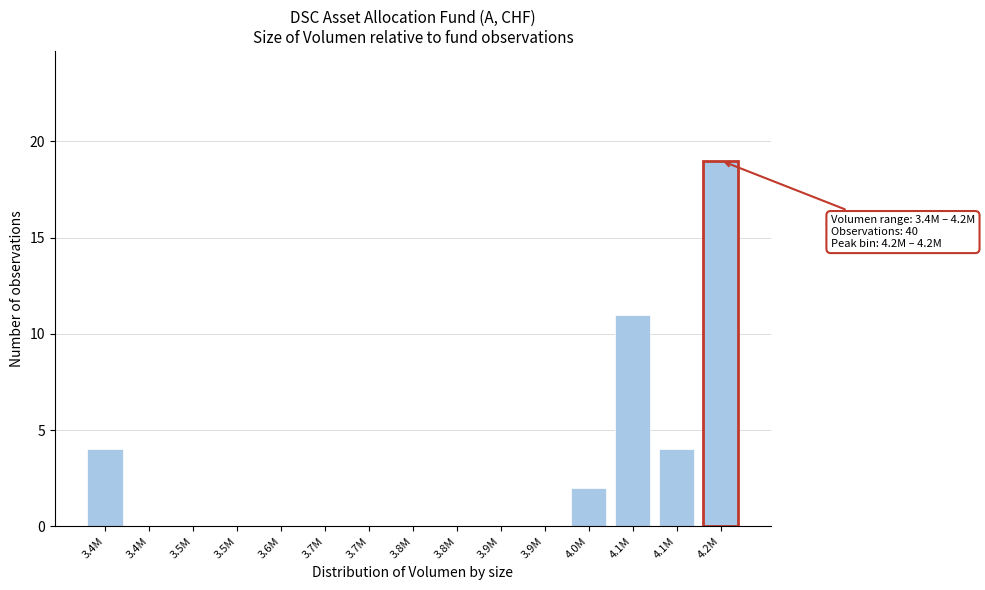

How many distinct data groups are displayed?

1